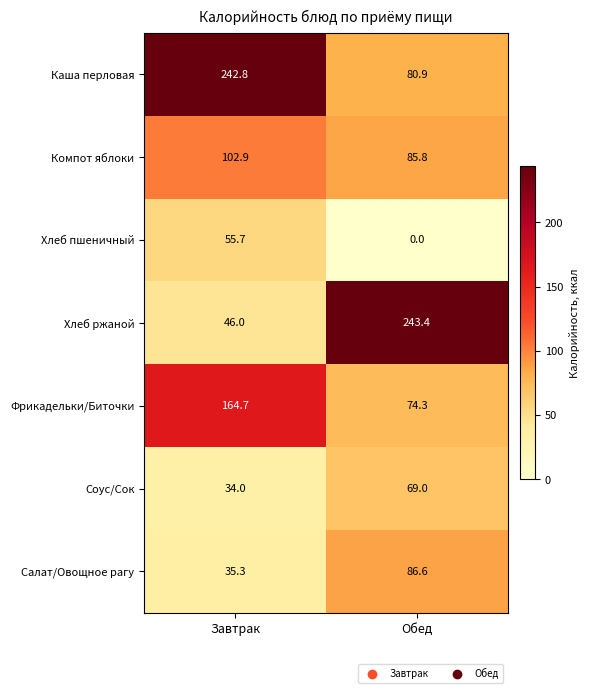

What is the sum of the Хлеб пшеничный values at Обед and Завтрак?

55.7